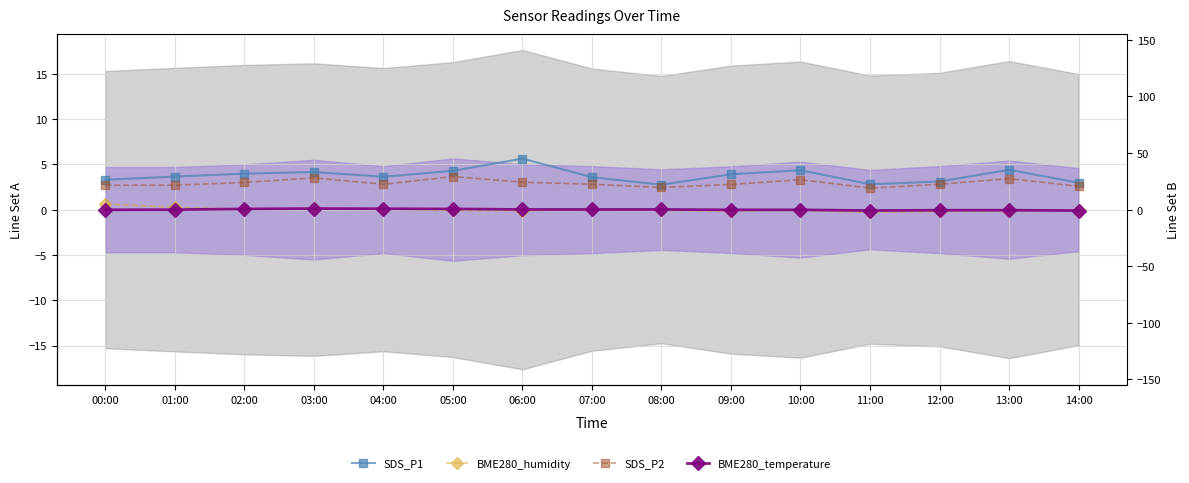

Where is the first local maximum for BME280_humidity?

03:00